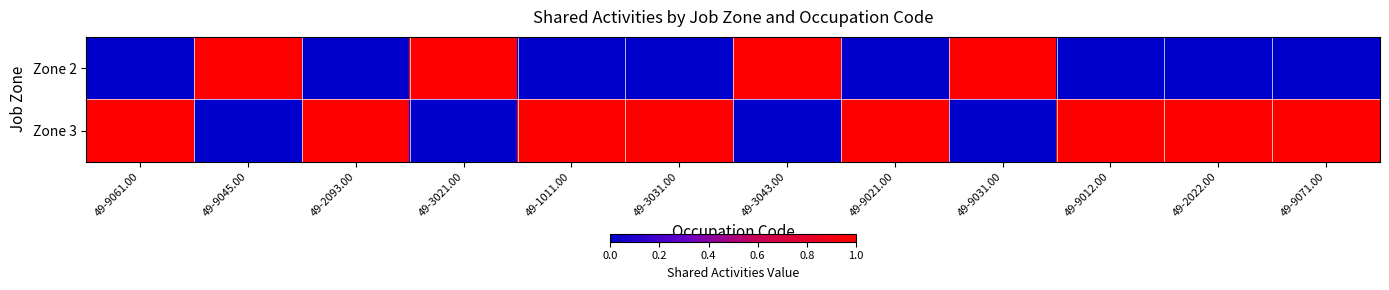

Reading right to left, transcribe all the data shown in this chart.

Zone 2: 49-9071.00=0	49-2022.00=0	49-9012.00=0	49-9031.00=1	49-9021.00=0	49-3043.00=1	49-3031.00=0	49-1011.00=0	49-3021.00=1	49-2093.00=0	49-9045.00=1	49-9061.00=0
Zone 3: 49-9071.00=1	49-2022.00=1	49-9012.00=1	49-9031.00=0	49-9021.00=1	49-3043.00=0	49-3031.00=1	49-1011.00=1	49-3021.00=0	49-2093.00=1	49-9045.00=0	49-9061.00=1